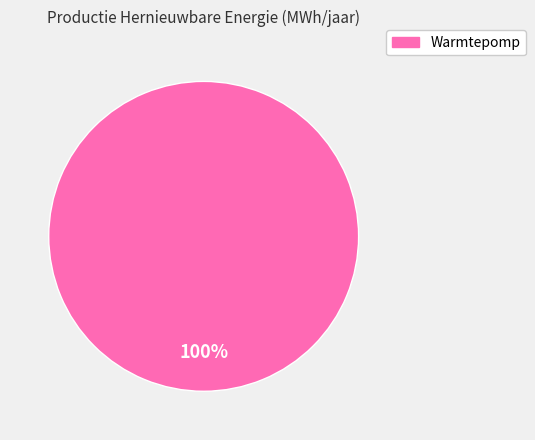

Is there a majority slice in this chart?

Yes